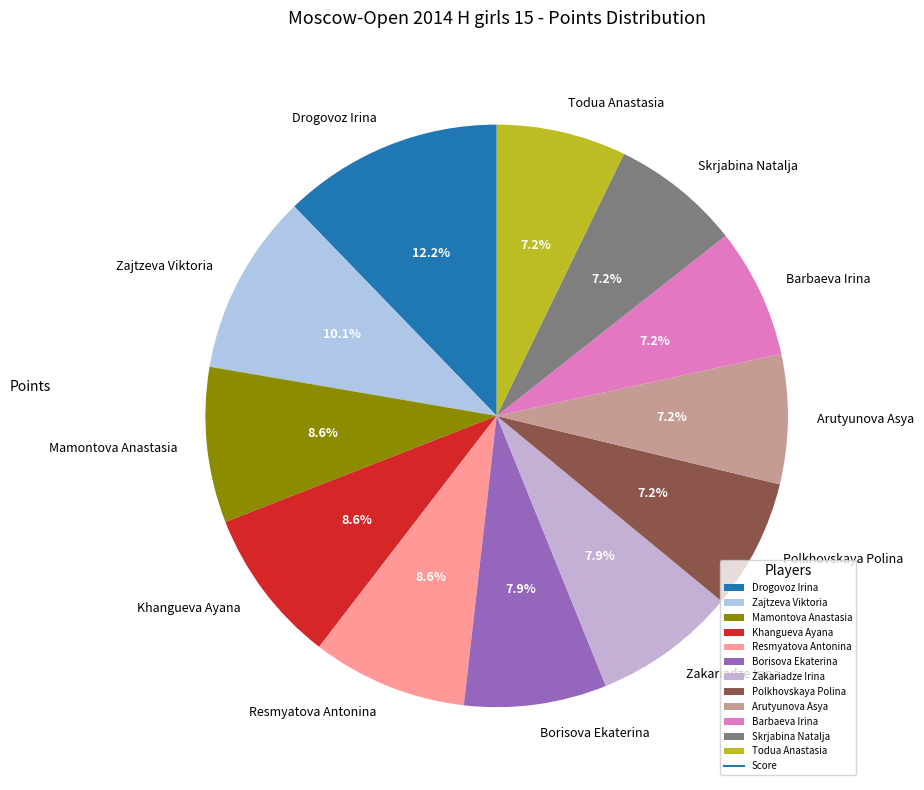

To the nearest percent, what portion does Mamontova Anastasia represent?

9%